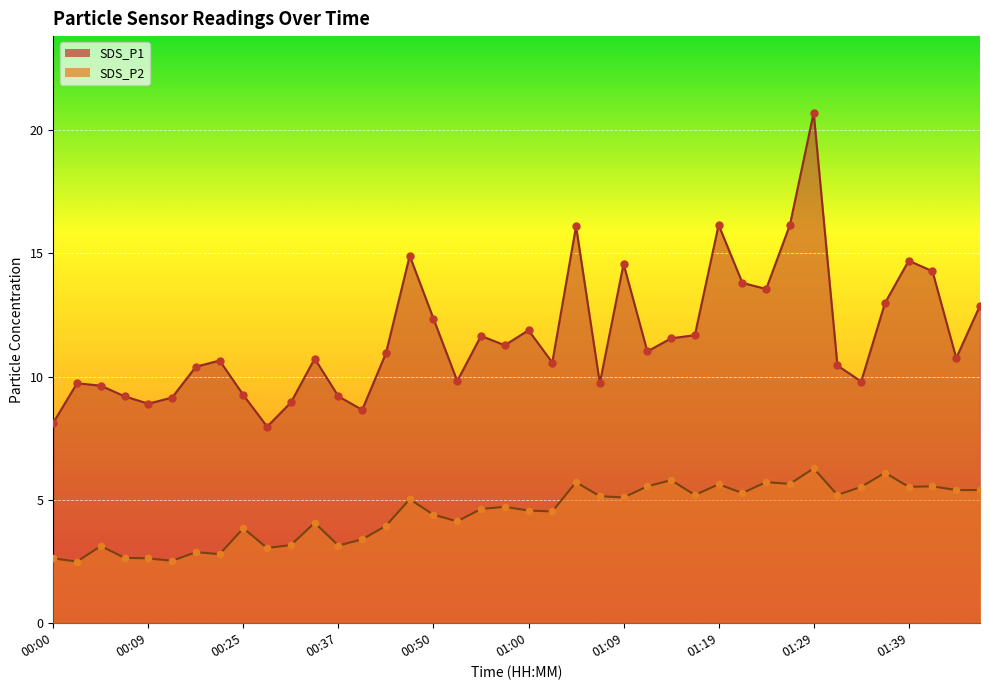

Which series contains the highest Y value?

SDS_P1